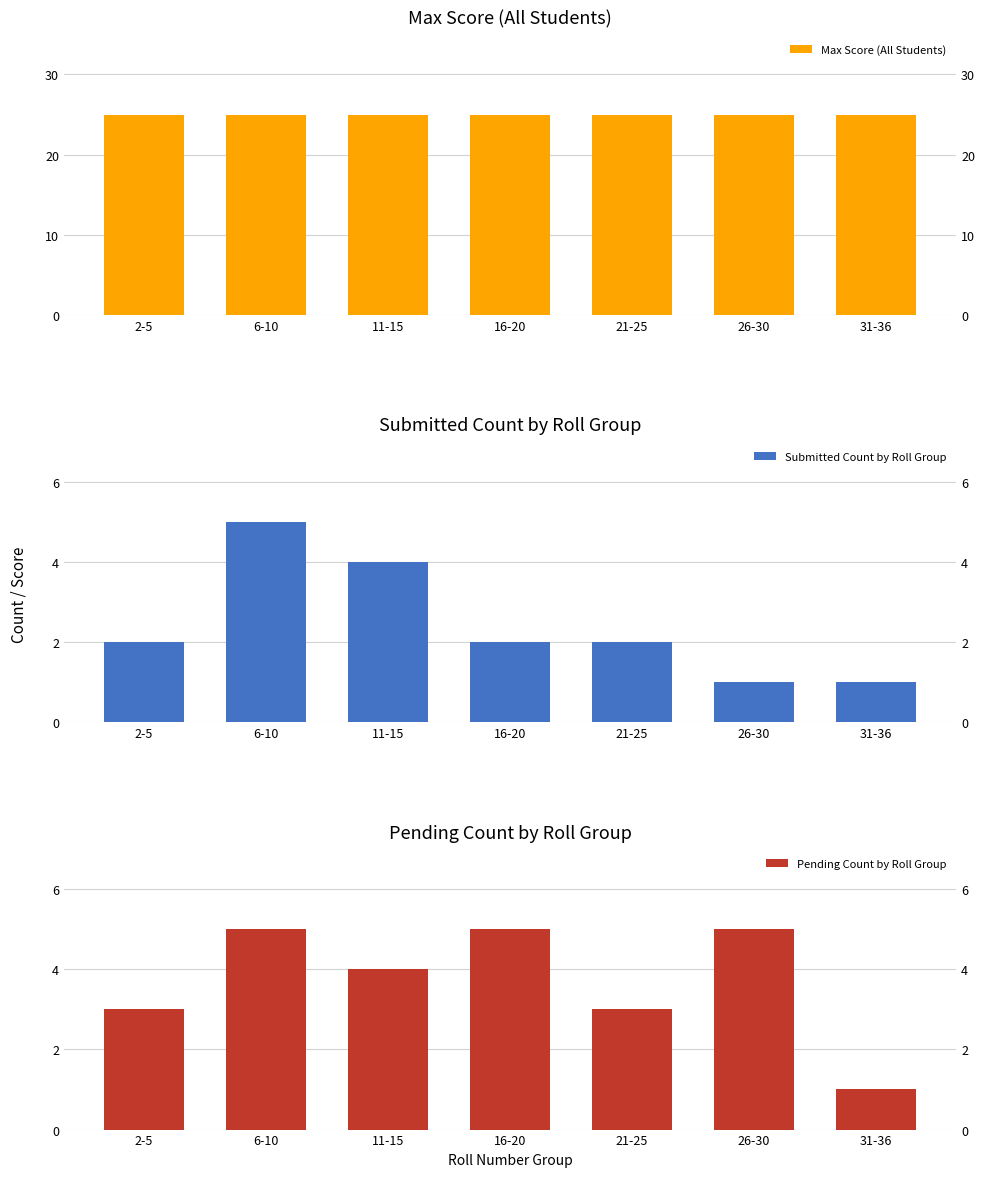

At how many categories does at least one series exceed 24?

7